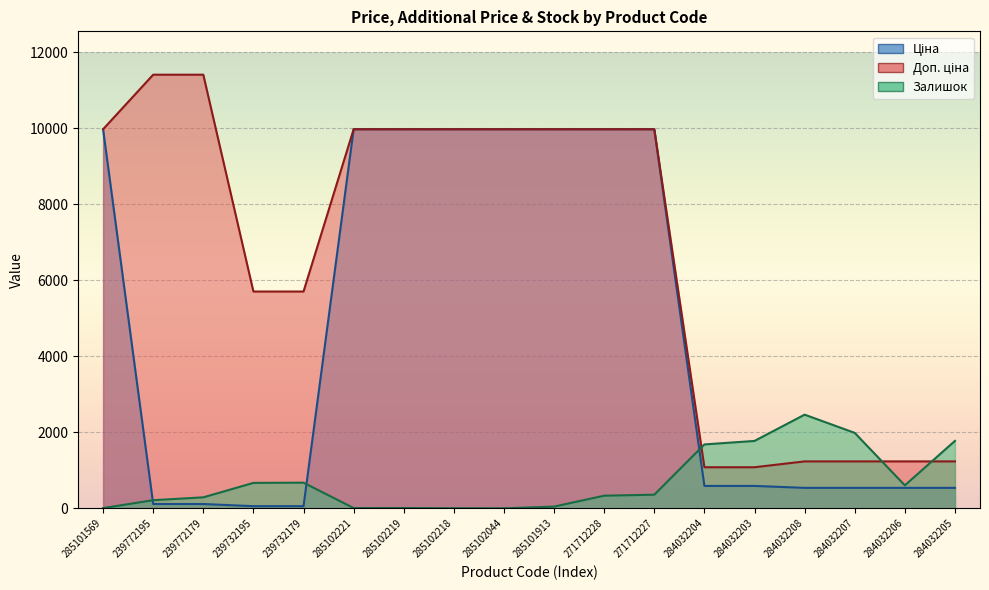

List the series in order of their overall mean, highest first.

Доп. ціна, Ціна, Залишок